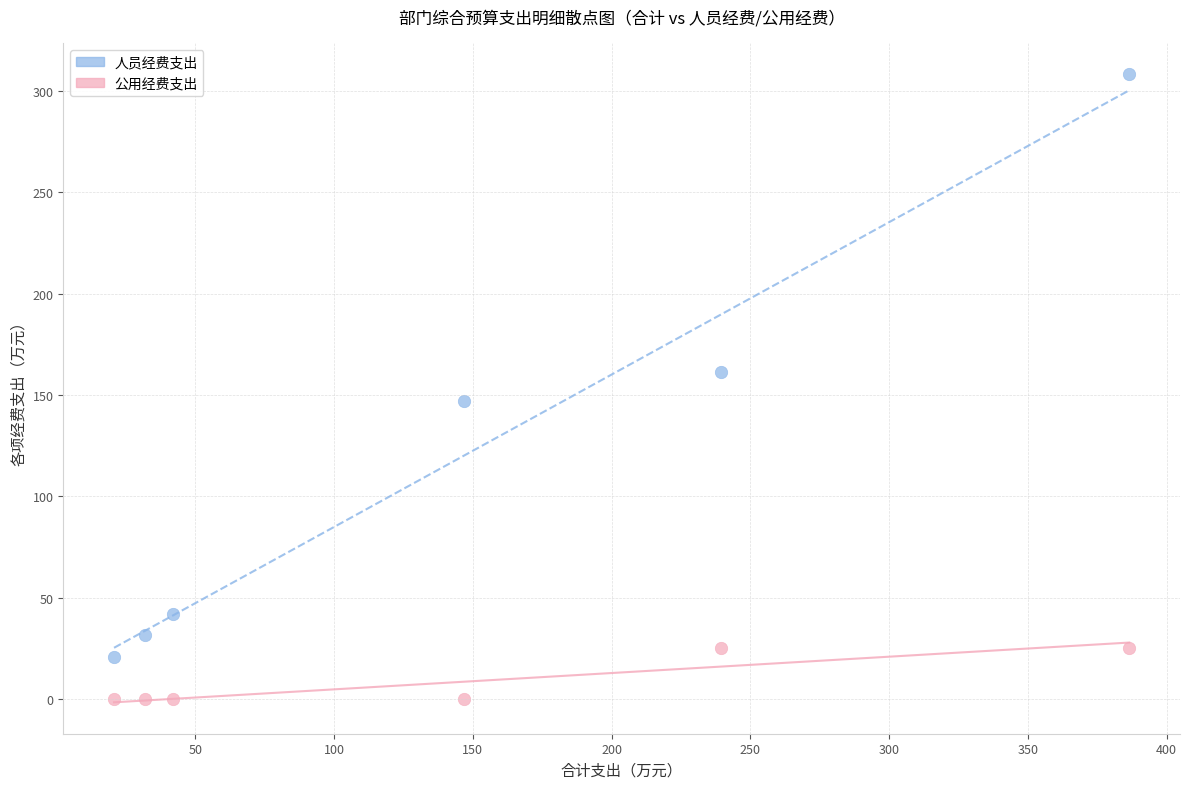

Which series has the widest spread of Y values?

人员经费支出